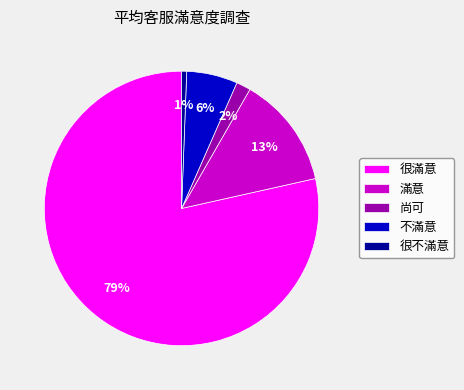

The 尚可 slice represents 11% of the pie. True or false?

False